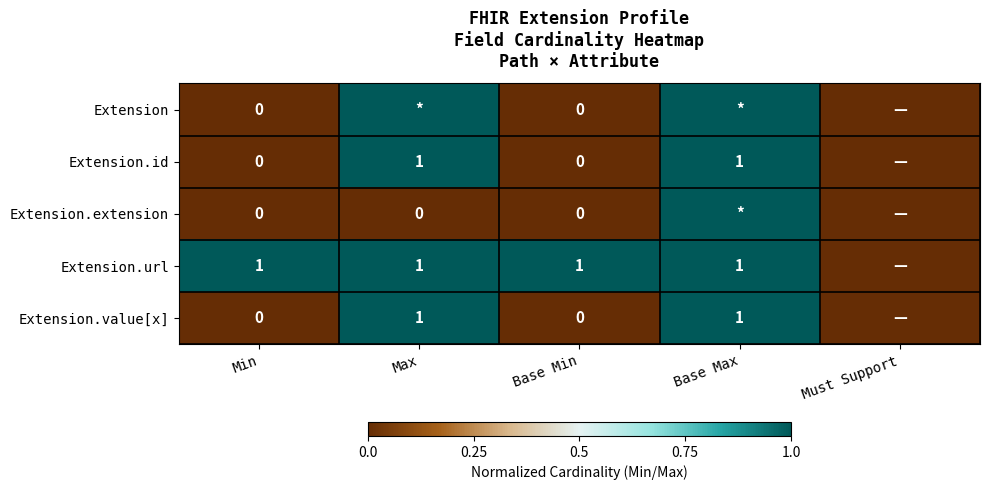

True or false: Extension.id has a value of 2 at Max.

False